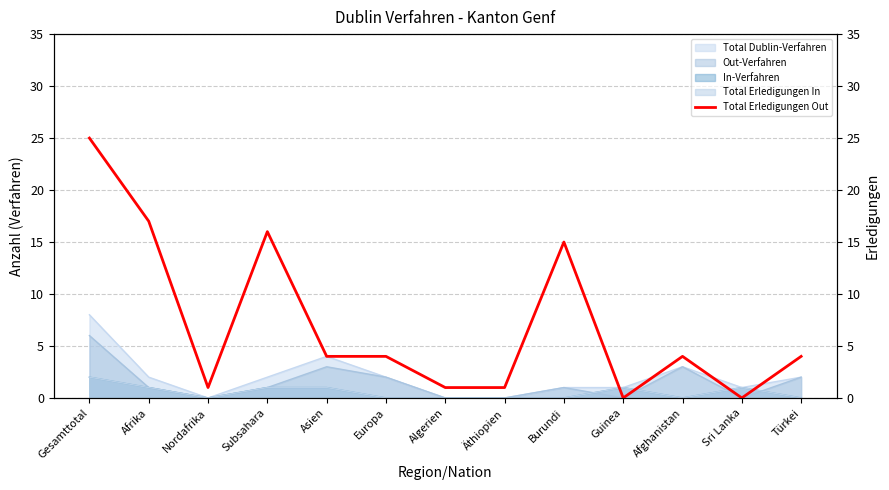

Reading left to right, transcribe all the data shown in this chart.

Gesamttotal=25	Afrika=17	Nordafrika=1	Subsahara=16	Asien=4	Europa=4	Algerien=1	Äthiopien=1	Burundi=15	Guinea=0	Afghanistan=4	Sri Lanka=0	Türkei=4